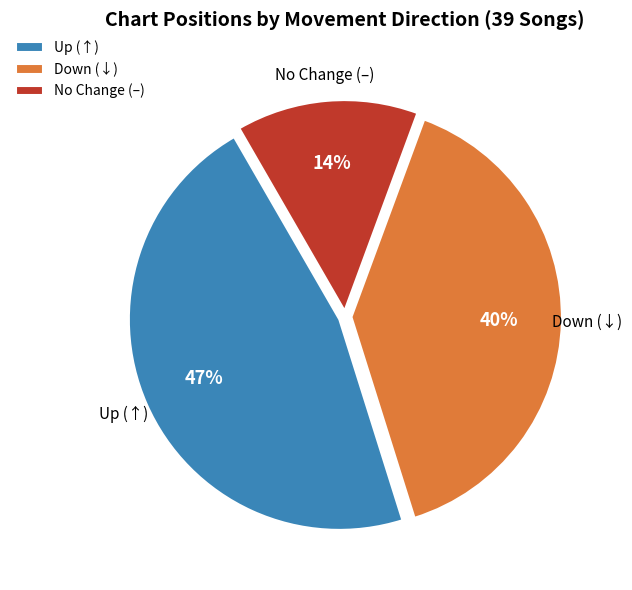

The Up (↑) slice represents 58% of the pie. True or false?

False